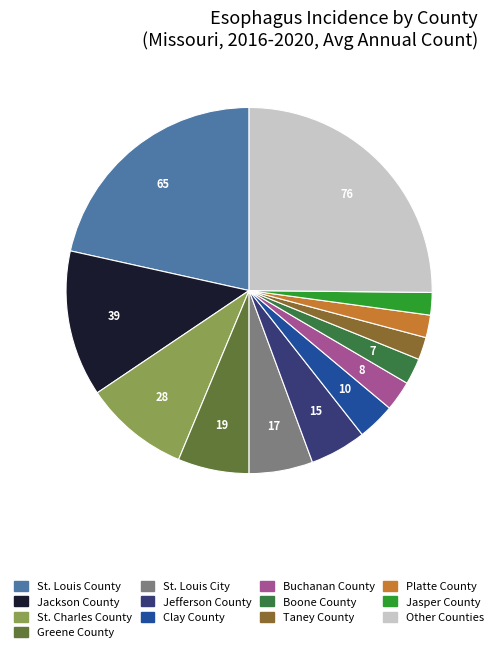

Is there any slice that represents more than half of the pie?

No